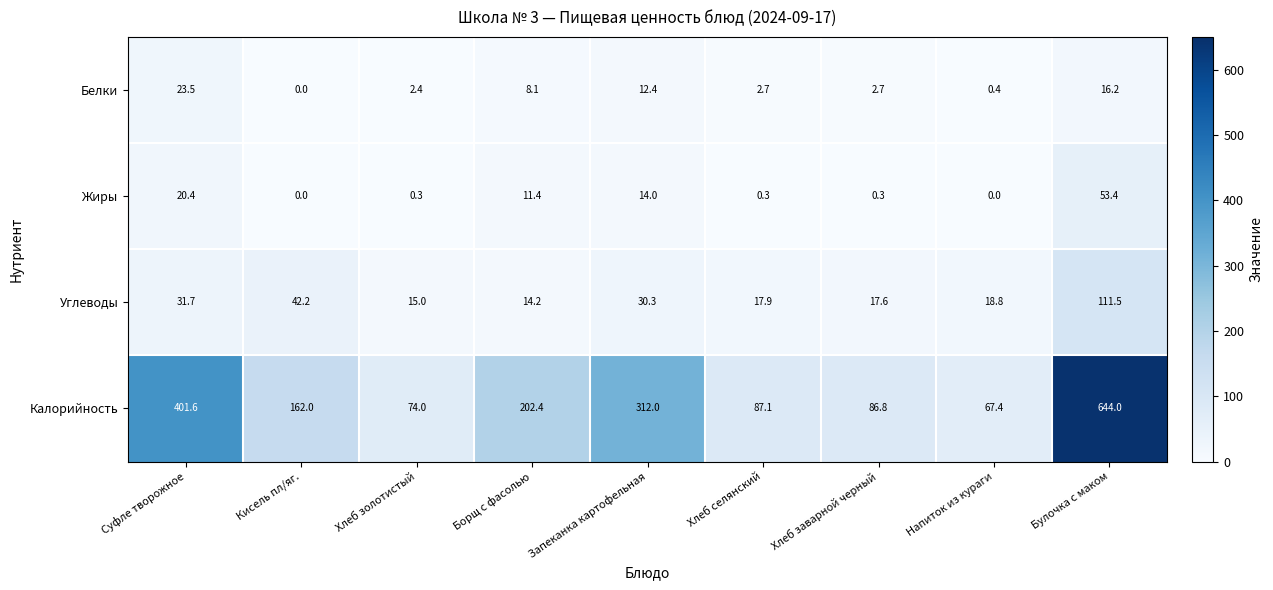

Which series has the widest spread of values?

Калорийность